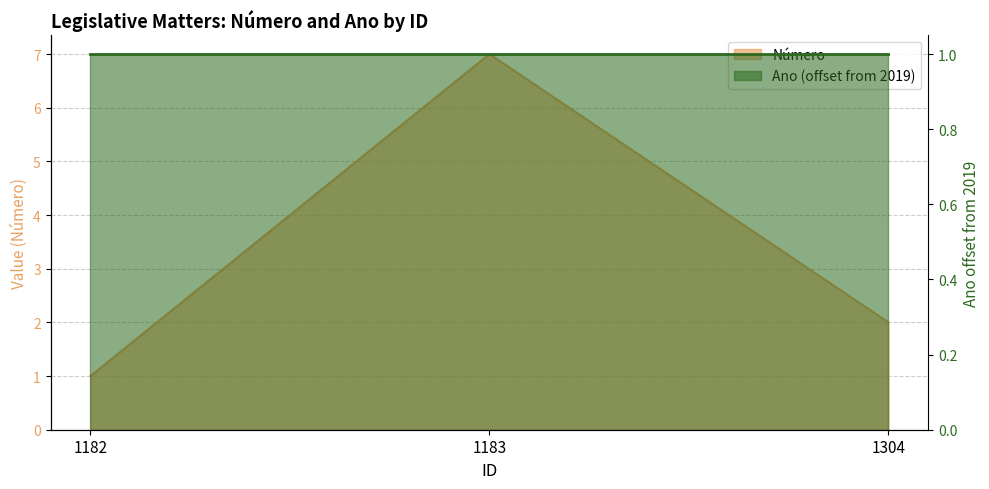

The value at 1304 is 1. True or false?

False